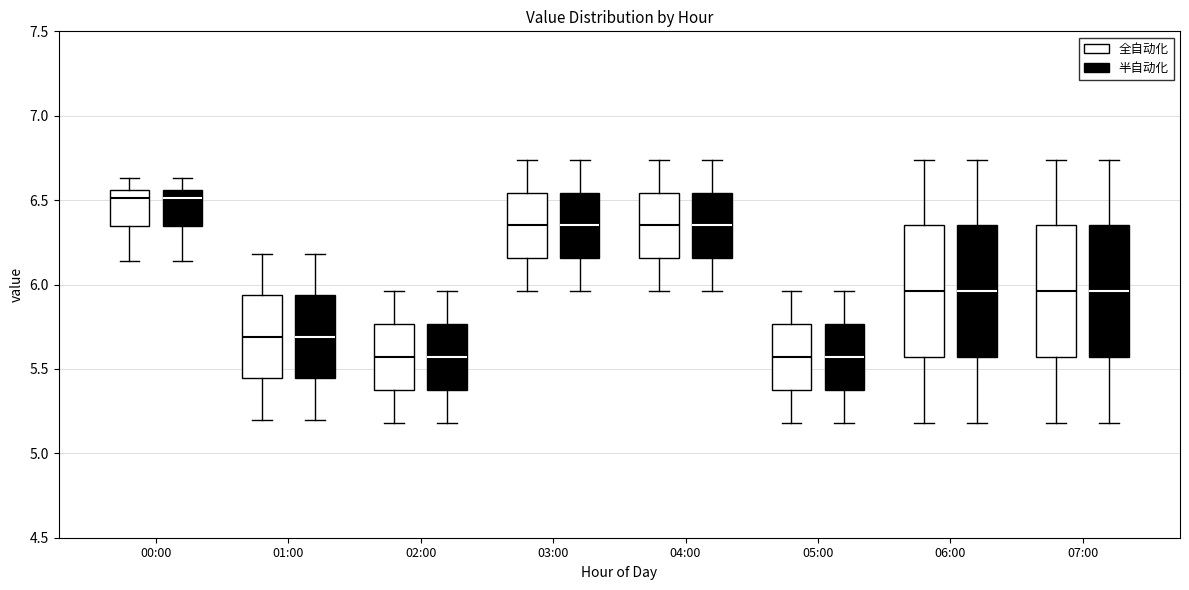

Reading left to right, read every box against the y-axis: the position of its median line, the range the box covers, and the ends of its whiskers. The values are not printed on the chart, so give them approximately, as read against the axis.

00:00 (全自动化): median 6.50, box 6.35 to 6.55, whiskers 6.15 to 6.65
00:00 (半自动化): median 6.50, box 6.35 to 6.55, whiskers 6.15 to 6.65
01:00 (全自动化): median 5.70, box 5.45 to 5.95, whiskers 5.20 to 6.20
01:00 (半自动化): median 5.70, box 5.45 to 5.95, whiskers 5.20 to 6.20
02:00 (全自动化): median 5.55, box 5.40 to 5.75, whiskers 5.20 to 5.95
02:00 (半自动化): median 5.55, box 5.40 to 5.75, whiskers 5.20 to 5.95
03:00 (全自动化): median 6.35, box 6.15 to 6.55, whiskers 5.95 to 6.75
03:00 (半自动化): median 6.35, box 6.15 to 6.55, whiskers 5.95 to 6.75
04:00 (全自动化): median 6.35, box 6.15 to 6.55, whiskers 5.95 to 6.75
04:00 (半自动化): median 6.35, box 6.15 to 6.55, whiskers 5.95 to 6.75
05:00 (全自动化): median 5.55, box 5.40 to 5.75, whiskers 5.20 to 5.95
05:00 (半自动化): median 5.55, box 5.40 to 5.75, whiskers 5.20 to 5.95
06:00 (全自动化): median 5.95, box 5.55 to 6.35, whiskers 5.20 to 6.75
06:00 (半自动化): median 5.95, box 5.55 to 6.35, whiskers 5.20 to 6.75
07:00 (全自动化): median 5.95, box 5.55 to 6.35, whiskers 5.20 to 6.75
07:00 (半自动化): median 5.95, box 5.55 to 6.35, whiskers 5.20 to 6.75